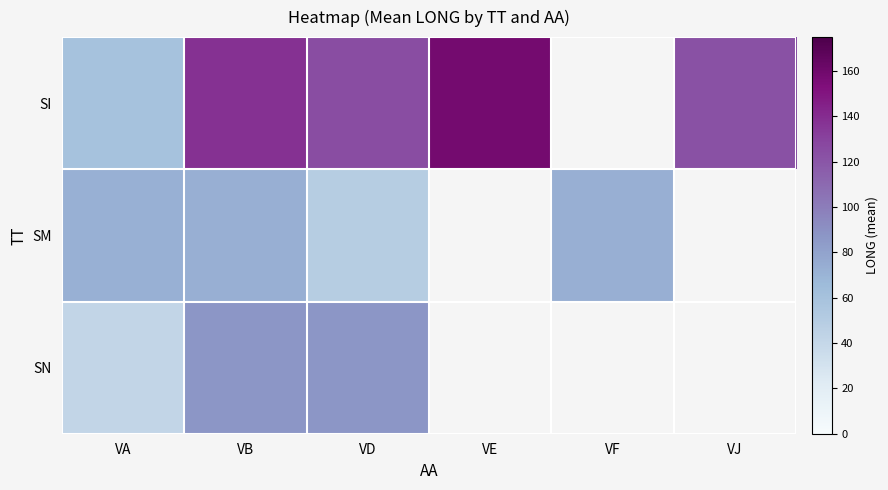

What is the difference between the highest and lowest values at VD?

75.1